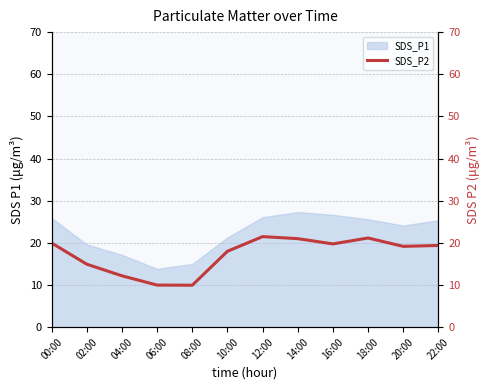

The value of SDS_P1 at 00:00 is 25.9. True or false?

True